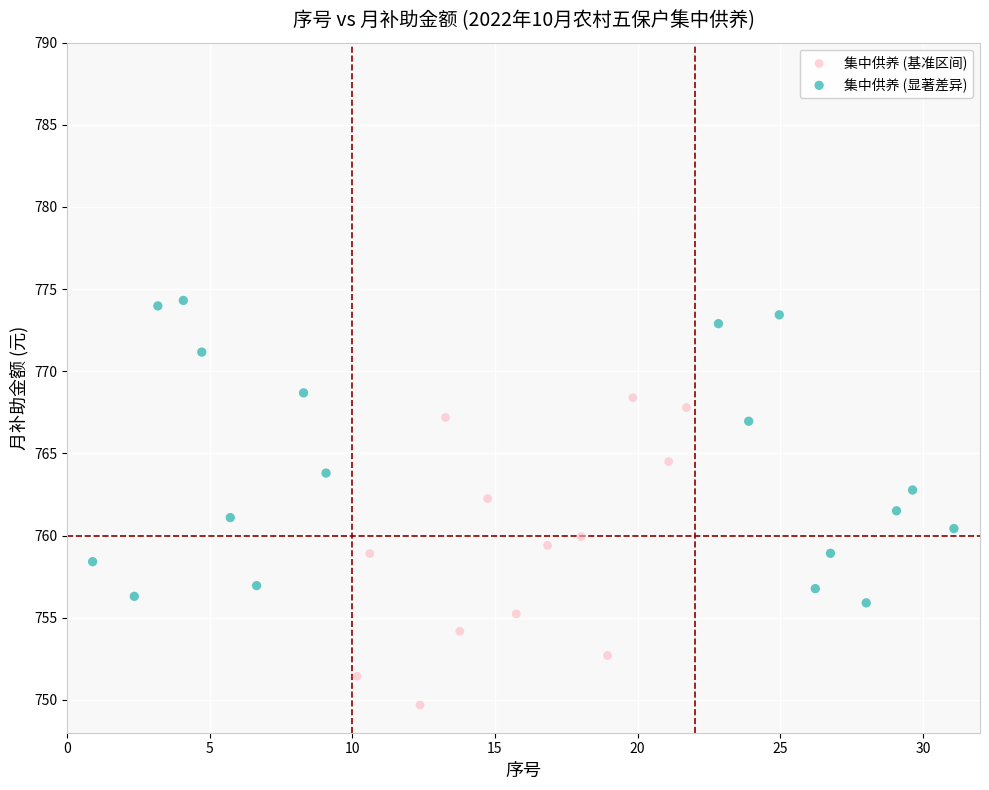

Which series contains the lowest Y value?

集中供养 (基准区间)